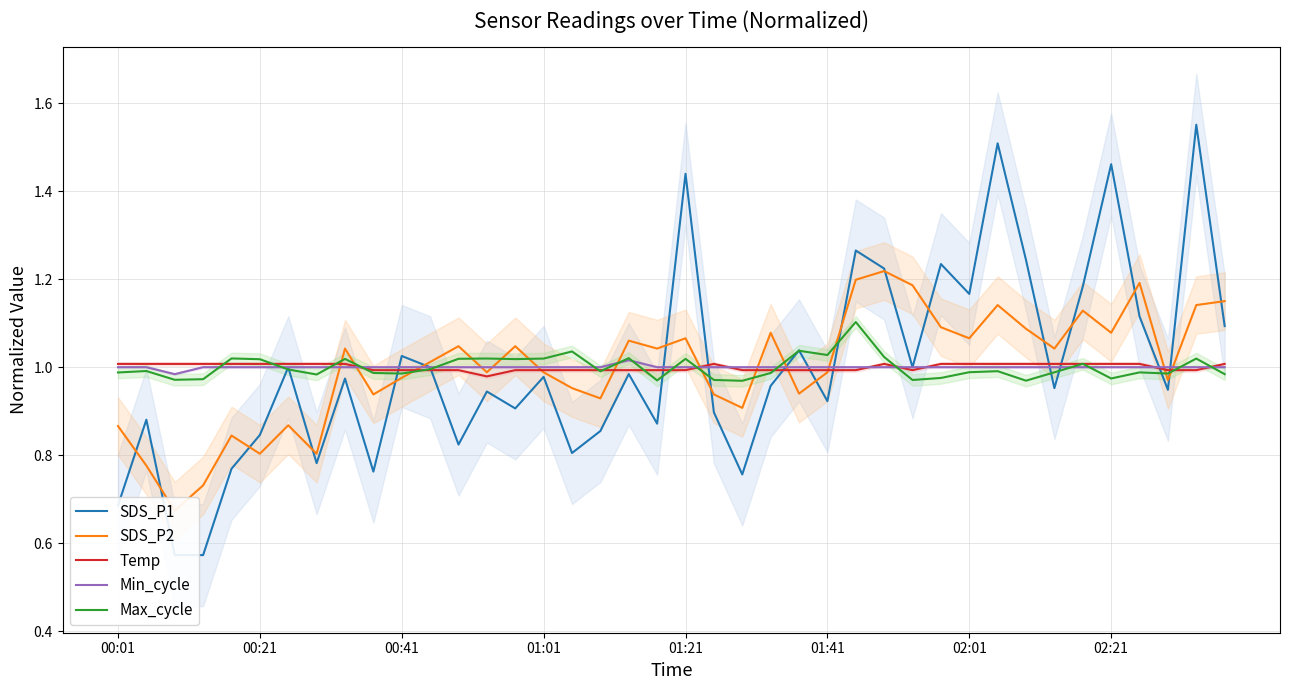

What is the highest value of the Max_cycle series?

1.1